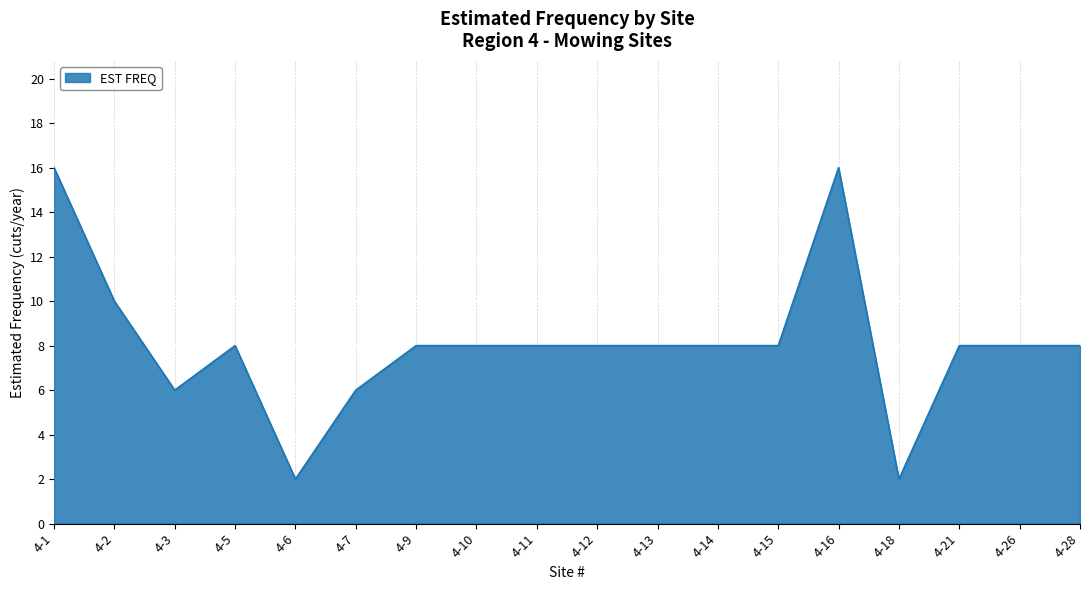

Reading right to left, what are all the values shown in this chart?

8	8	8	2	16	8	8	8	8	8	8	8	6	2	8	6	10	16